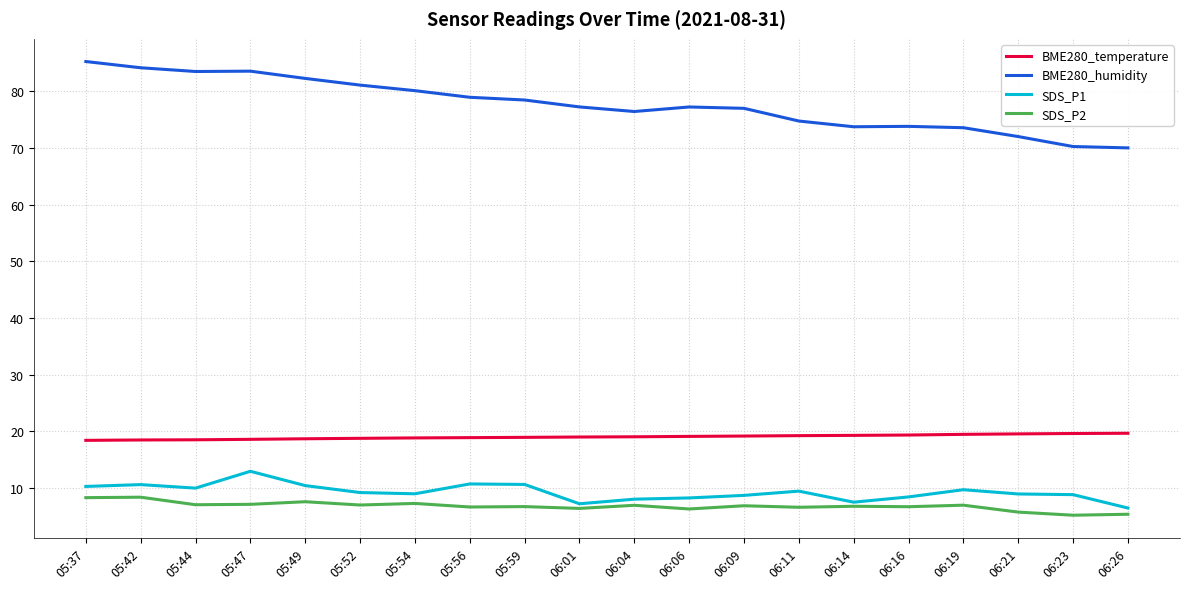

How many categories are shown in the chart?

20